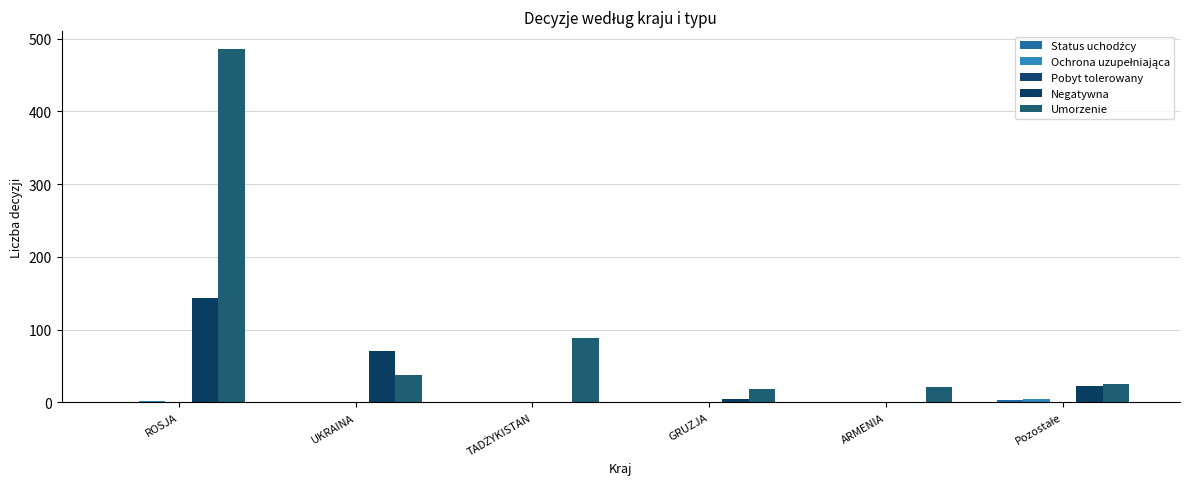

At which label does Umorzenie reach its minimum?

GRUZJA